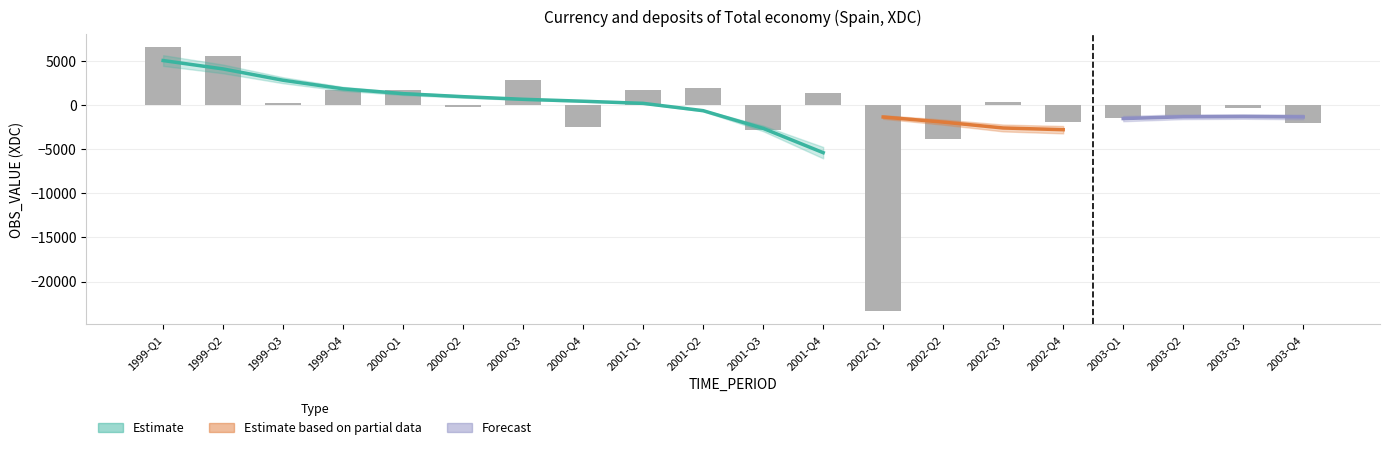

What is the label of the 7th bar from the left?

2000-Q3